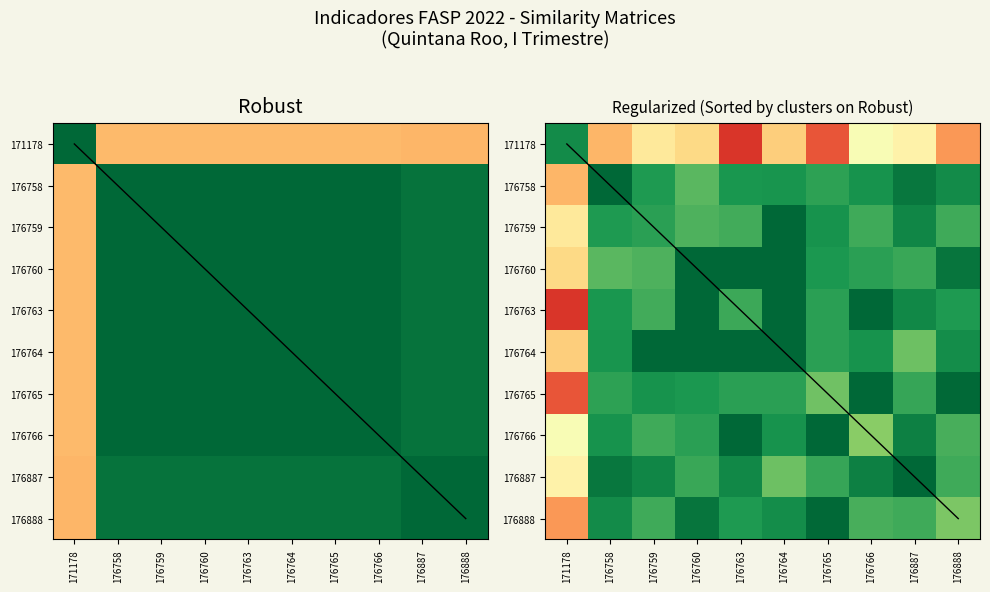

What is the sum of the 176766 values at 176764 and 171178?

1.4